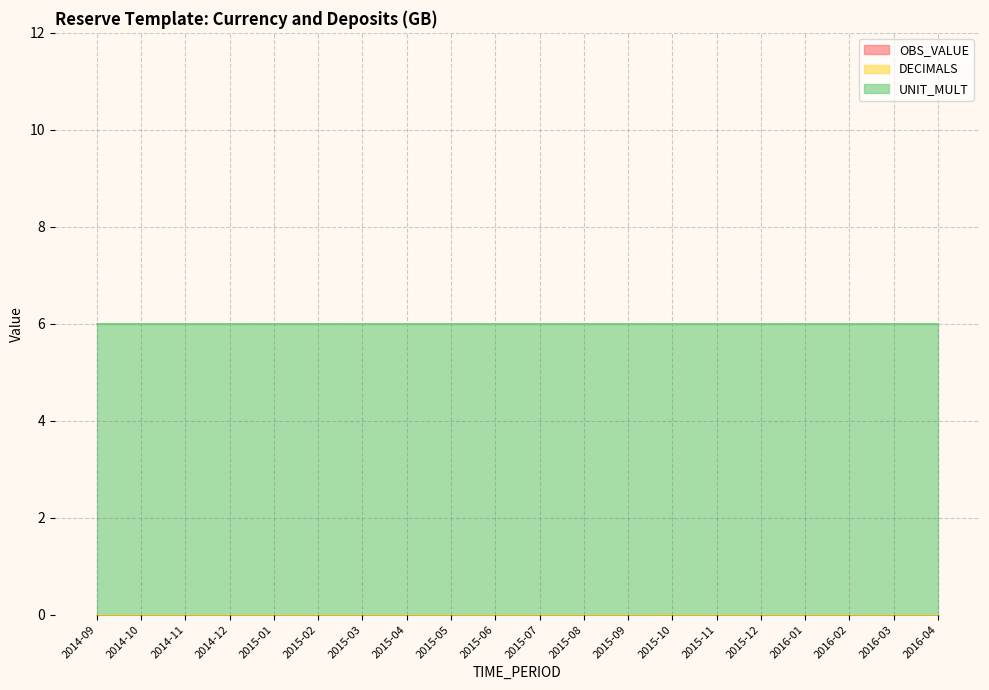

At which category is the sum across all series the highest?

2014-09